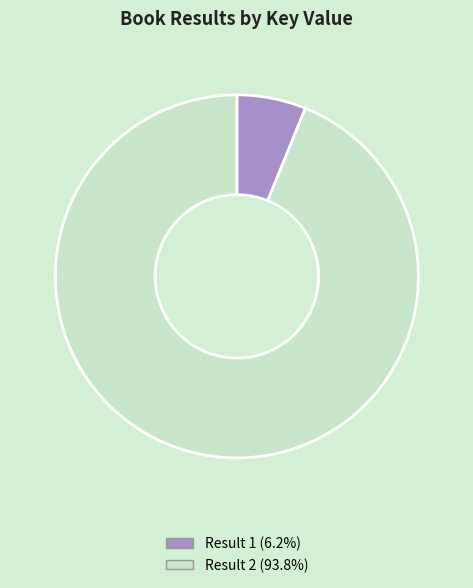

Is the sum of Result 2 (93.8%) and Result 1 (6.2%) greater than half?

Yes